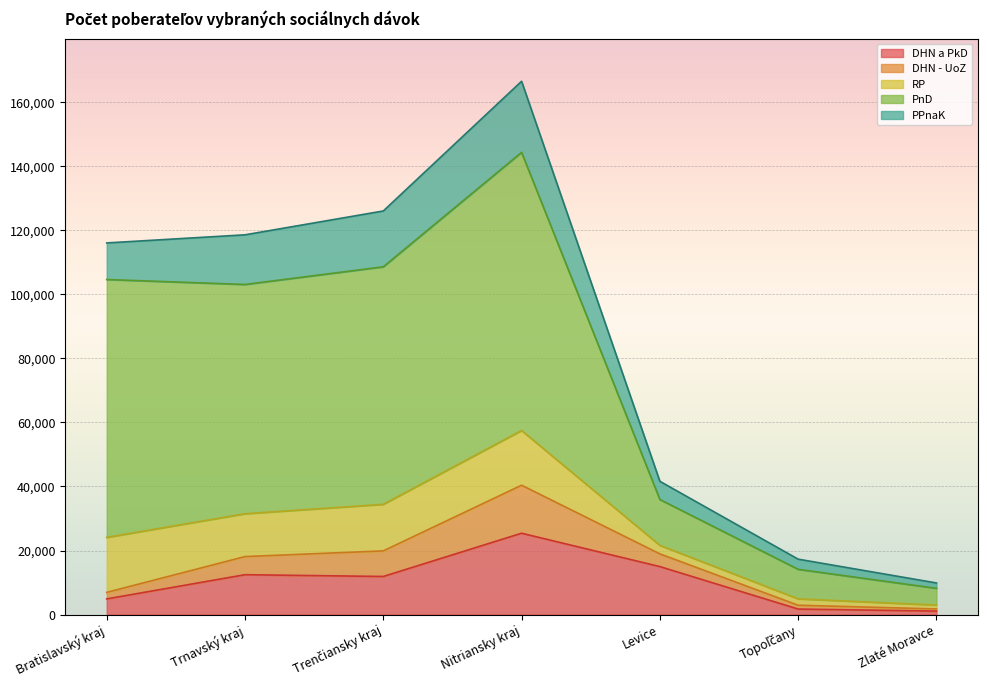

At which category is the sum across all series the highest?

Nitriansky kraj